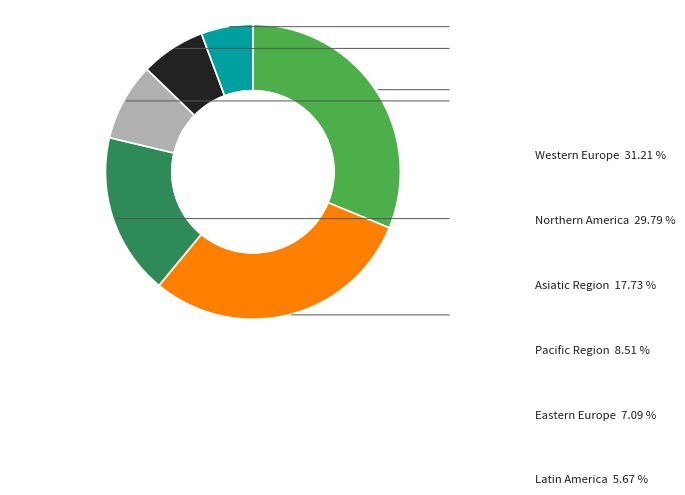

To the nearest percent, what is the difference between the largest and smallest slice percentages?

26%